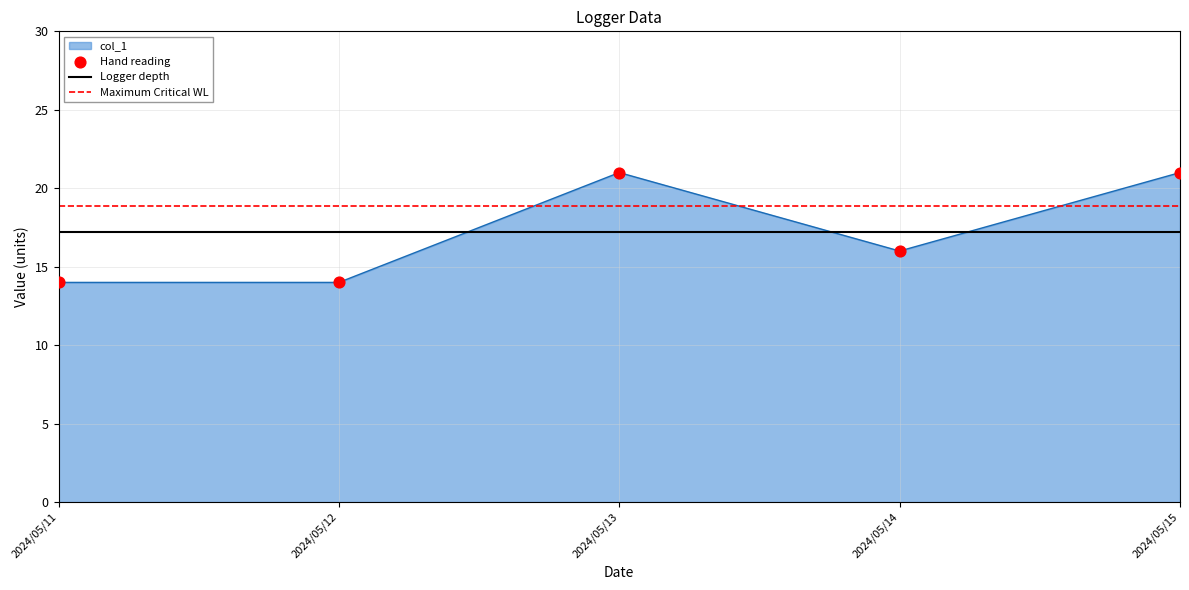

The value of col_1 at 2024/05/13 is 7. True or false?

False